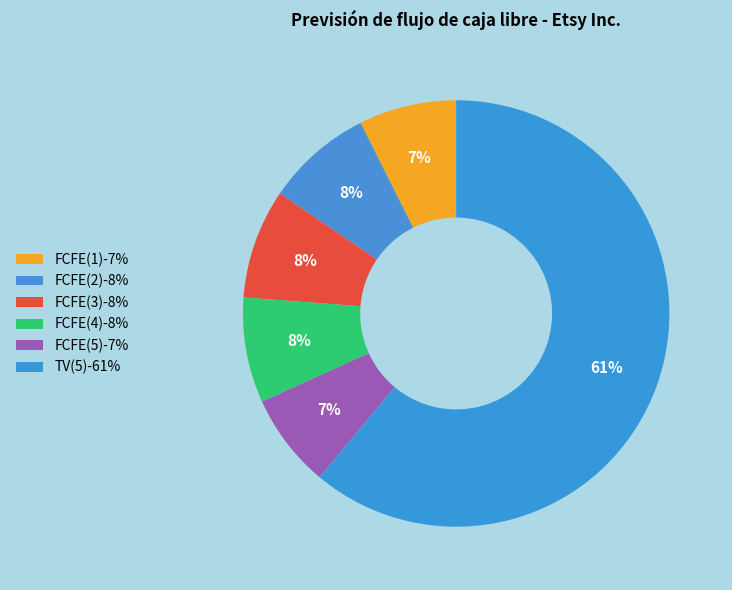

Which category has the smallest portion of the pie?

FCFE(5)